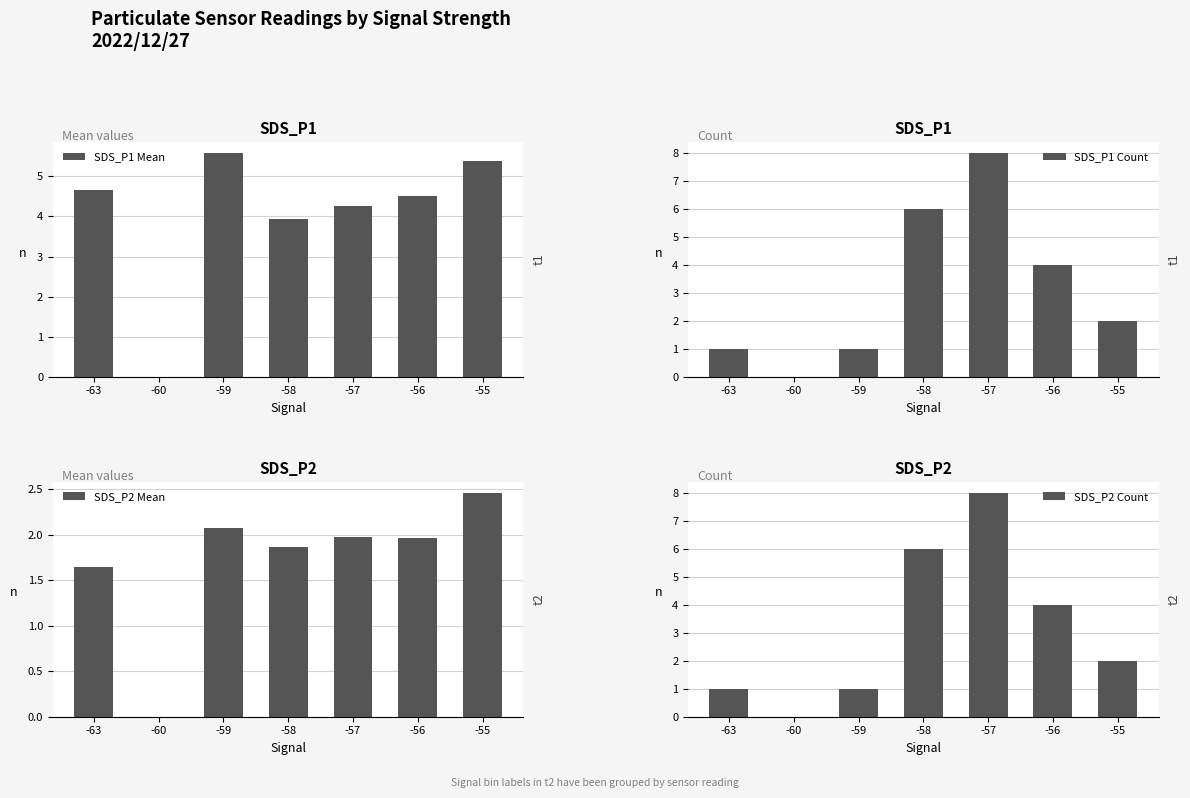

Reading left to right, list all the values displayed in this chart.

SDS_P1 Mean: -63=4.7	-60=0.0	-59=5.6	-58=3.9	-57=4.2	-56=4.5	-55=5.4
SDS_P1 Count: -63=1.0	-60=0.0	-59=1.0	-58=6.0	-57=8.0	-56=4.0	-55=2.0
SDS_P2 Mean: -63=1.6	-60=0.0	-59=2.1	-58=1.9	-57=2.0	-56=2.0	-55=2.5
SDS_P2 Count: -63=1.0	-60=0.0	-59=1.0	-58=6.0	-57=8.0	-56=4.0	-55=2.0